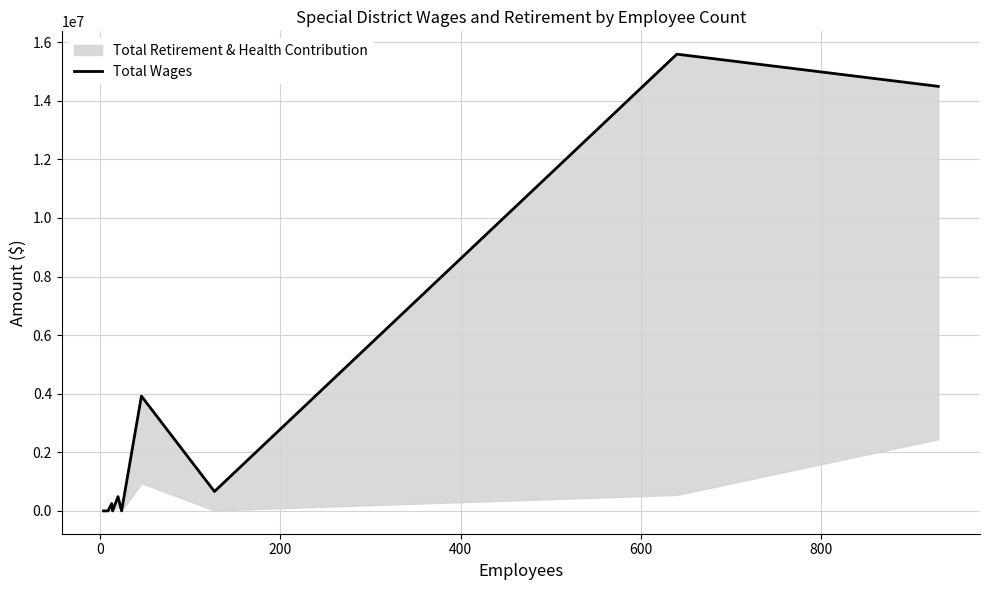

Is this an area chart (filled region under the line)?

No